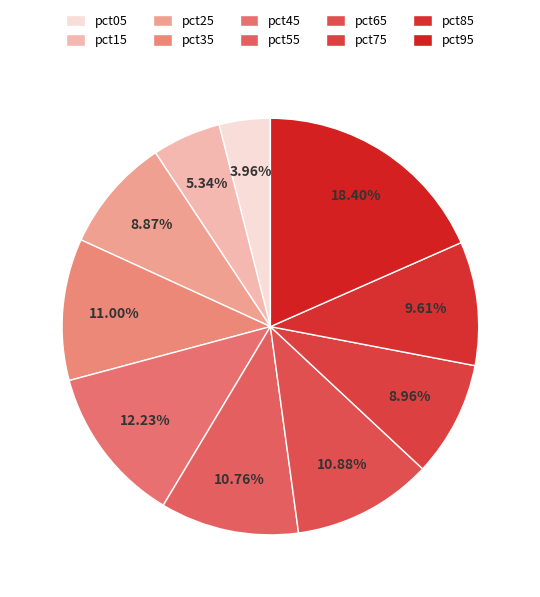

Which has a higher value, pct45 or pct95?

pct95